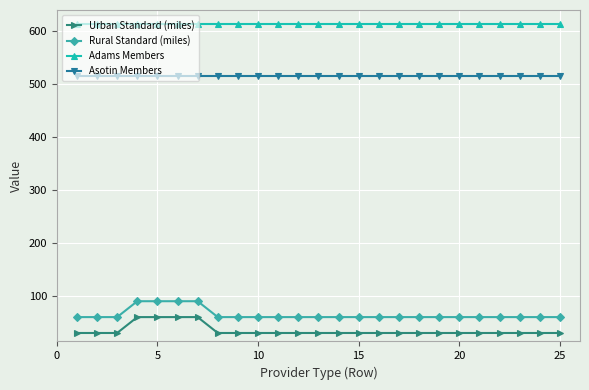

At how many categories does at least one series exceed 122?

25